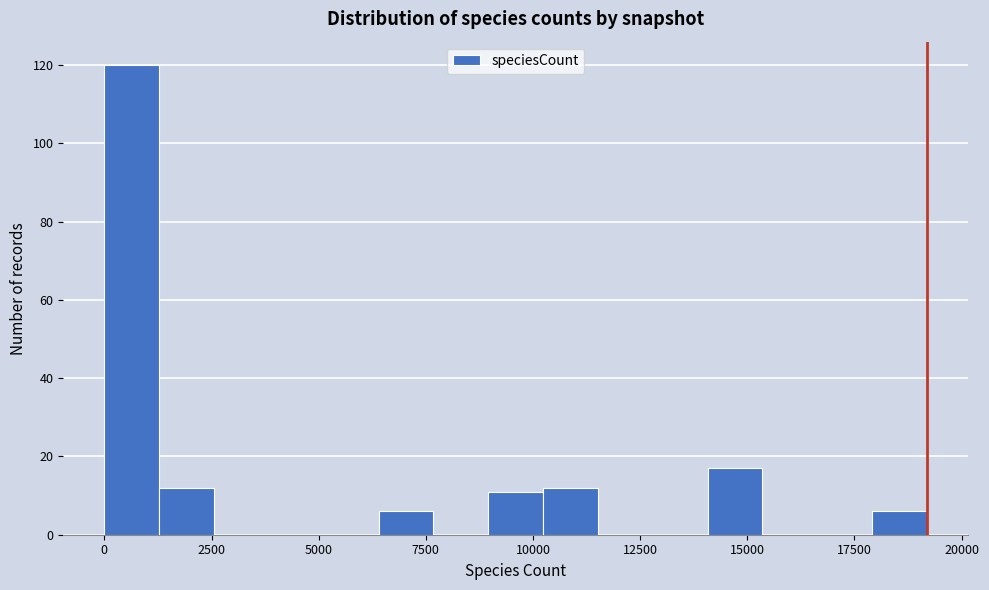

Around what value on the x-axis is the tallest bar? Give the approximate position of its centre, as read against the axis.

500